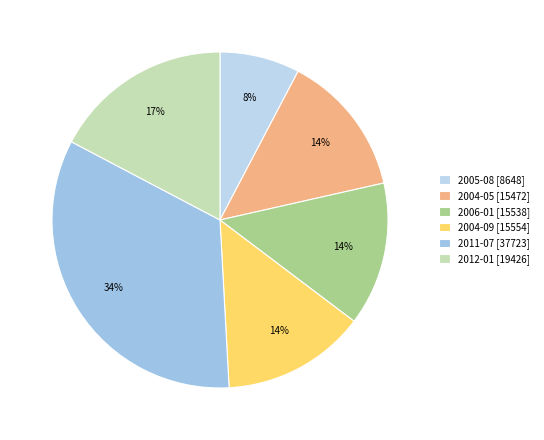

How many segments does this pie chart have?

6